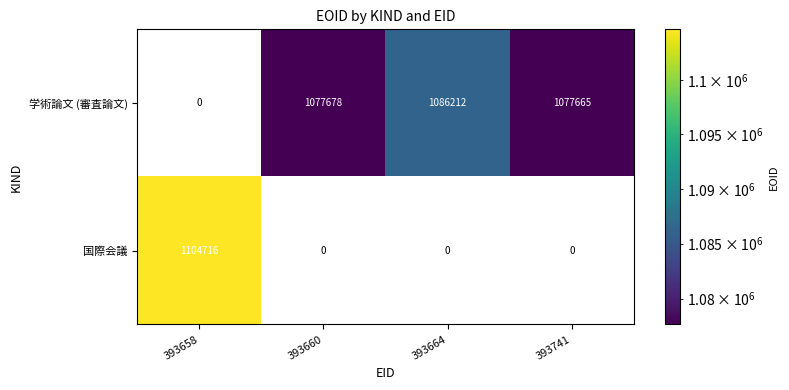

The value of 学術論文 (審査論文) at 393660 is 325539. True or false?

False